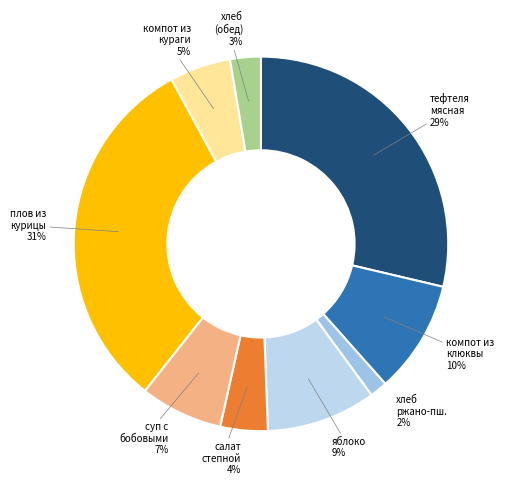

True or false: яблоко accounts for 9% of the total.

True